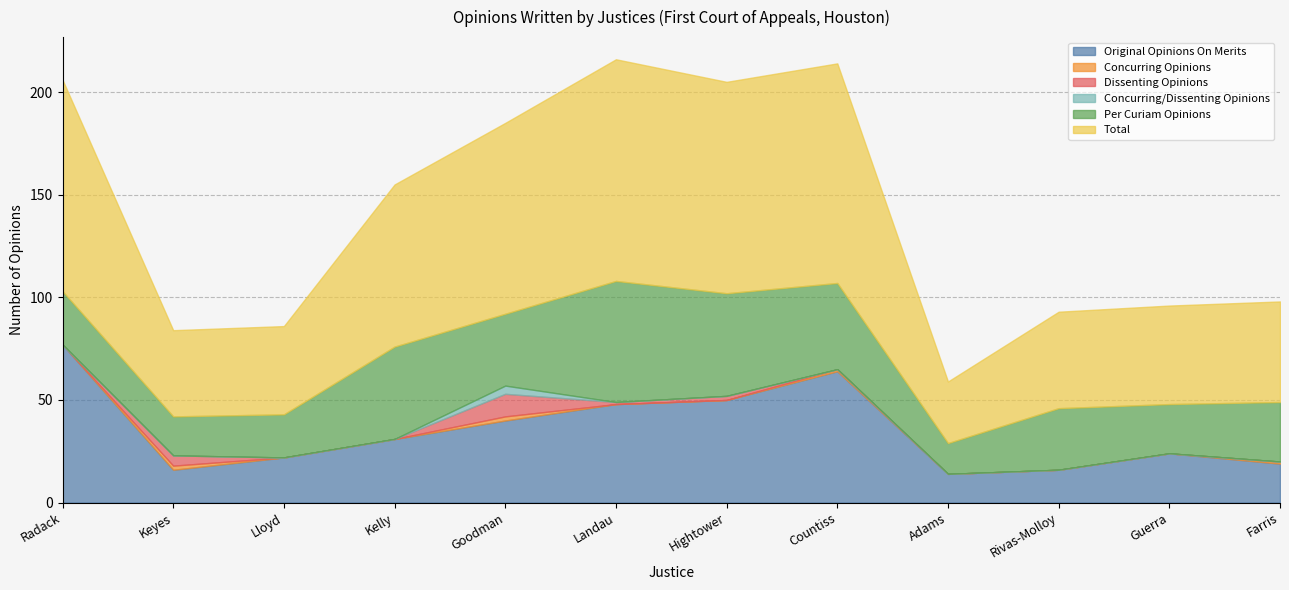

Rank the categories by Dissenting Opinions value from highest to lowest.

Goodman, Keyes, Hightower, Landau, Radack, Lloyd, Kelly, Countiss, Adams, Rivas-Molloy, Guerra, Farris